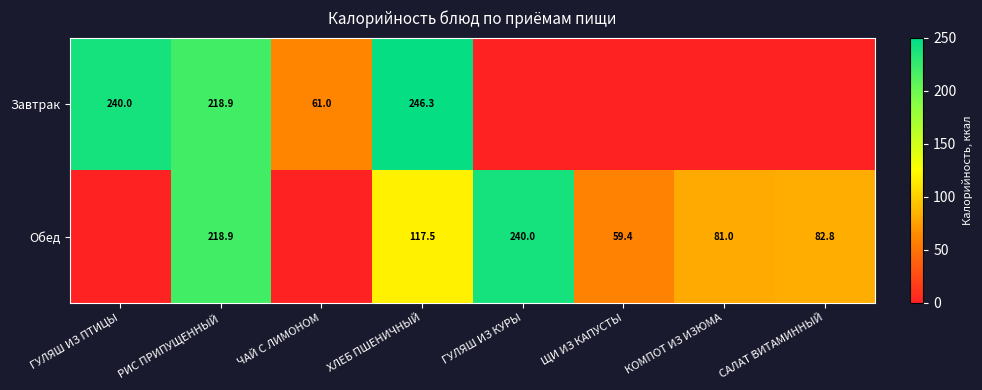

What is the sum of the Обед values at ХЛЕБ ПШЕНИЧНЫЙ and КОМПОТ ИЗ ИЗЮМА?

198.5